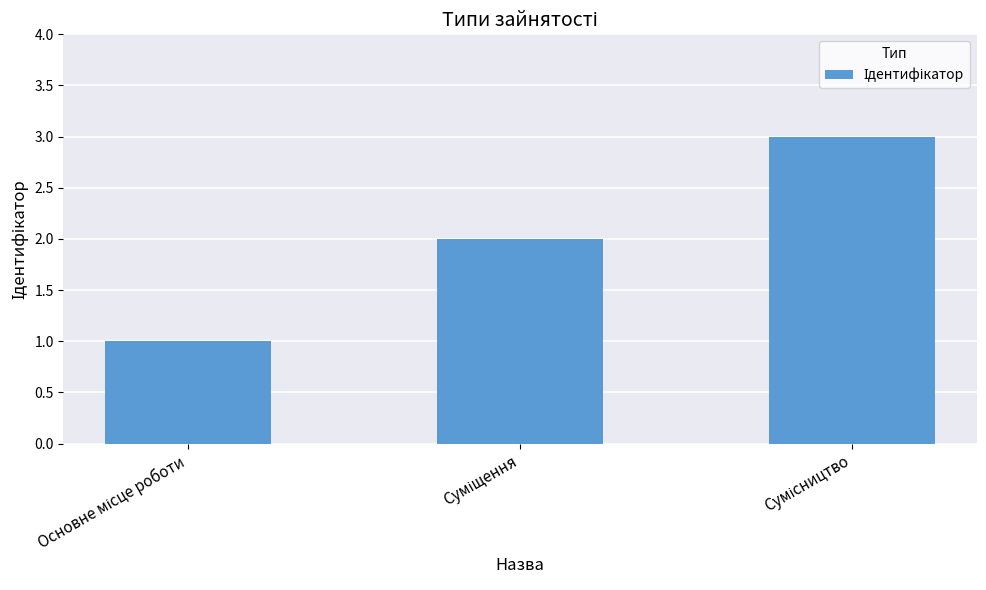

What is the greatest value displayed?

3